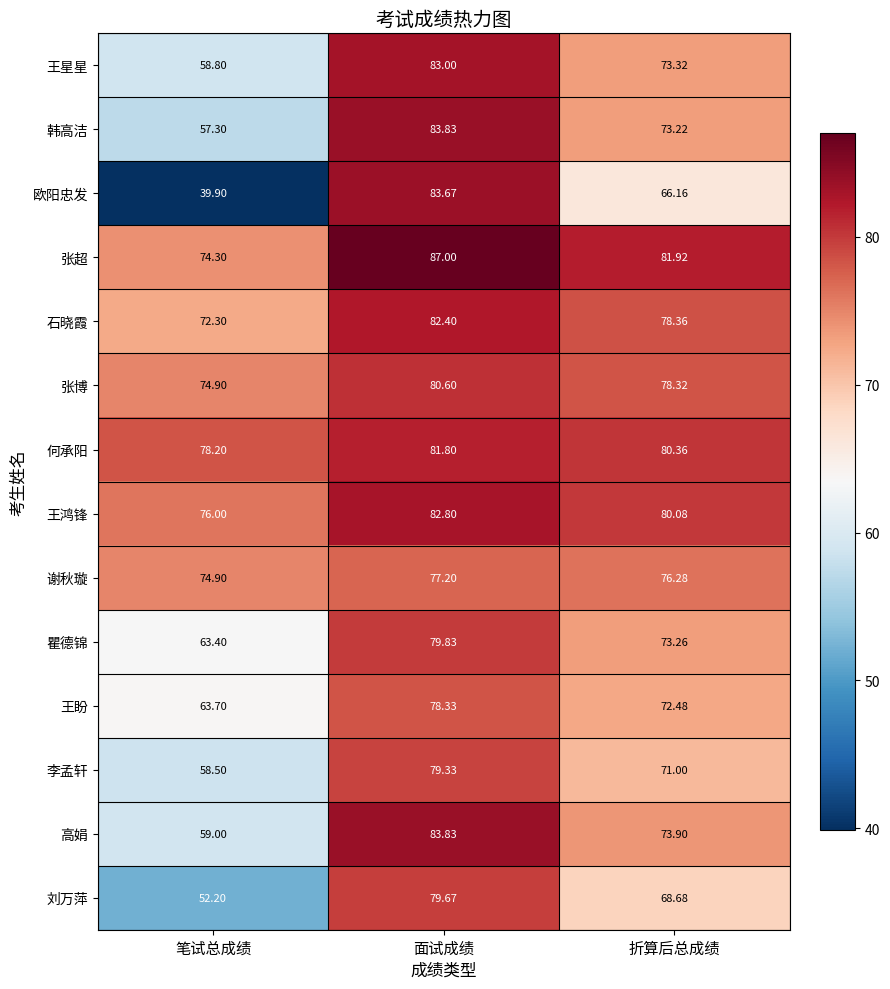

Between 笔试总成绩 and 折算后总成绩, which series saw the biggest shift?

欧阳忠发